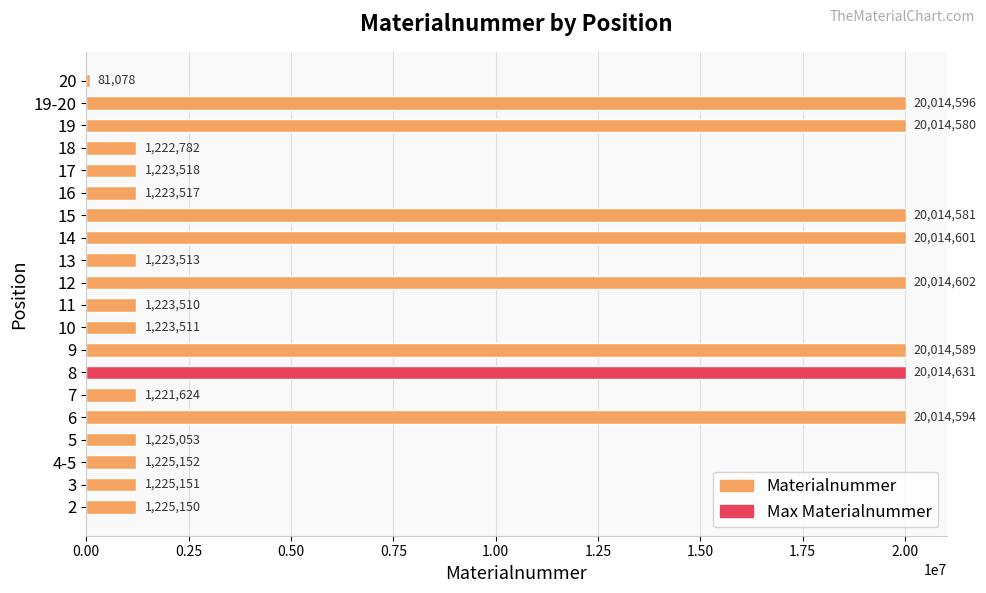

Which has a higher value, 10 or 9?

9